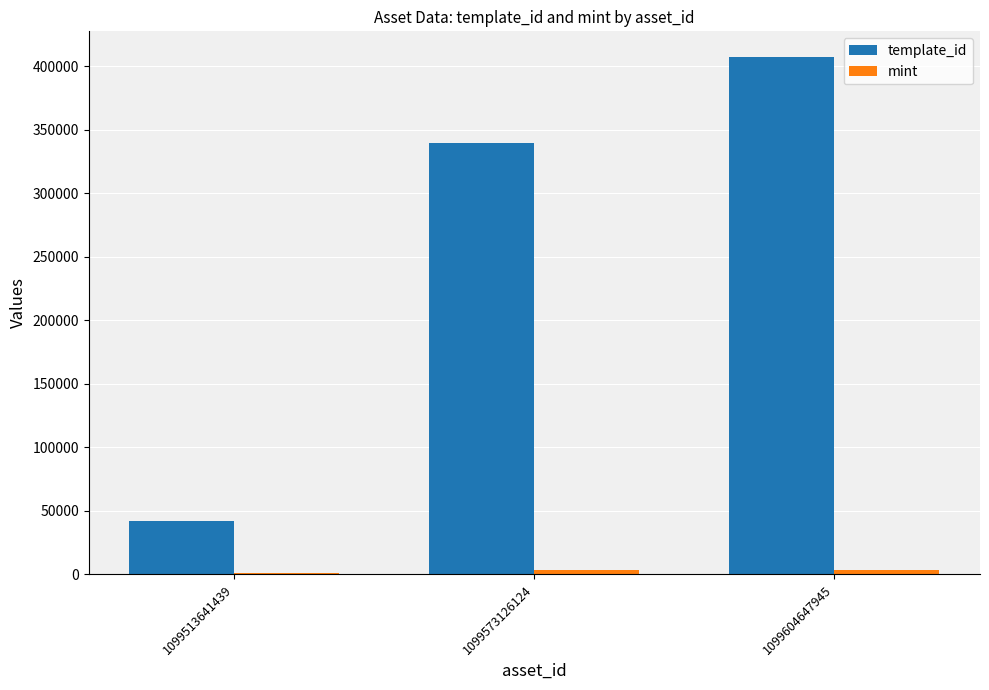

At which category is the sum across all series the highest?

1099604647945